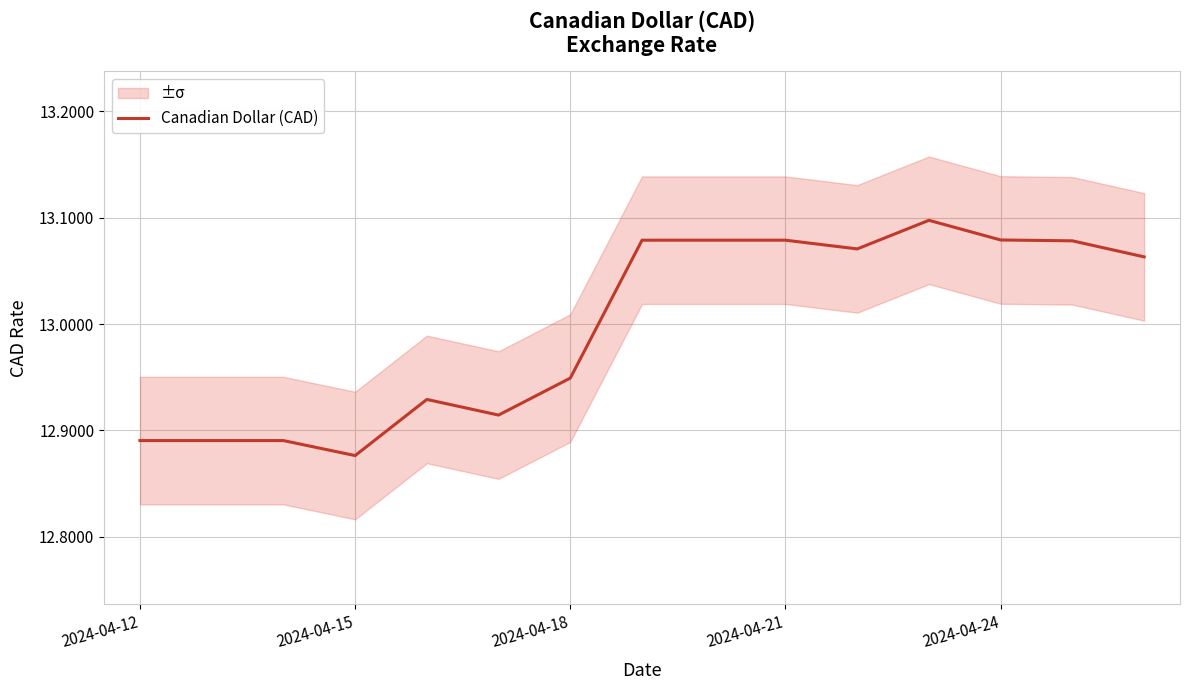

Is it true that the value at 10 is 13.1?

True